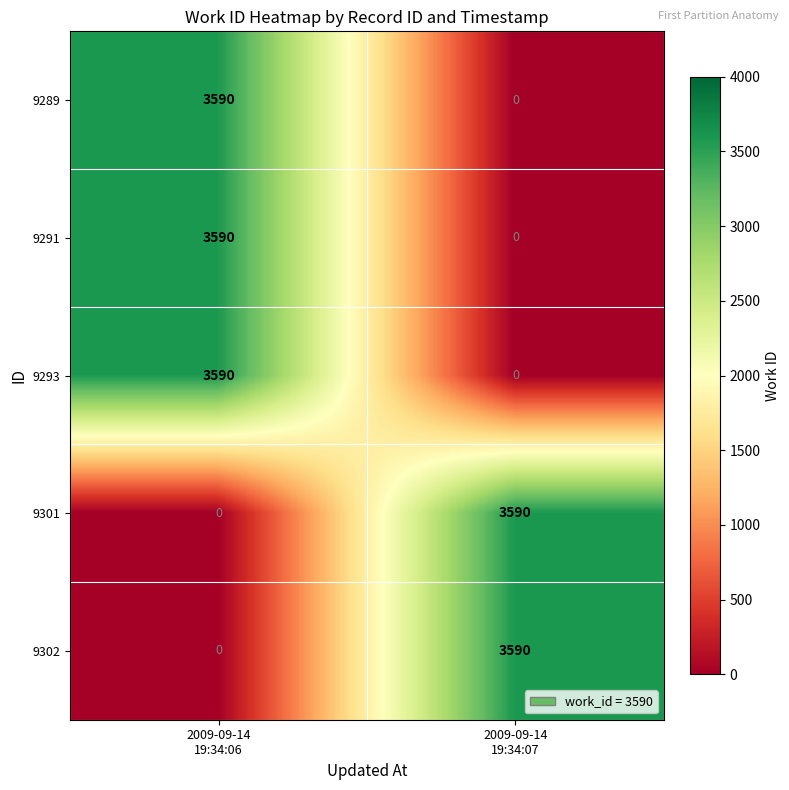

Reading left to right, extract all data points from this chart.

9289: 3590	0
9291: 3590	0
9293: 3590	0
9301: 0	3590
9302: 0	3590